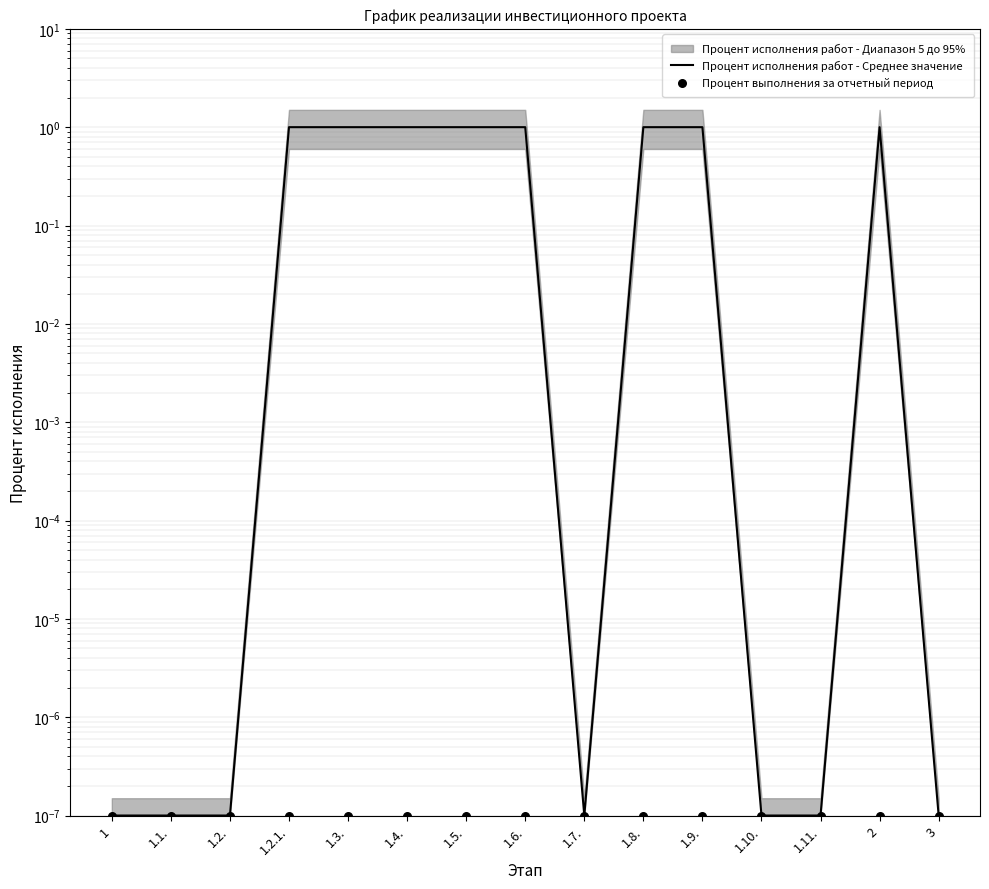

At which category is the sum across all series the highest?

1.2.1.